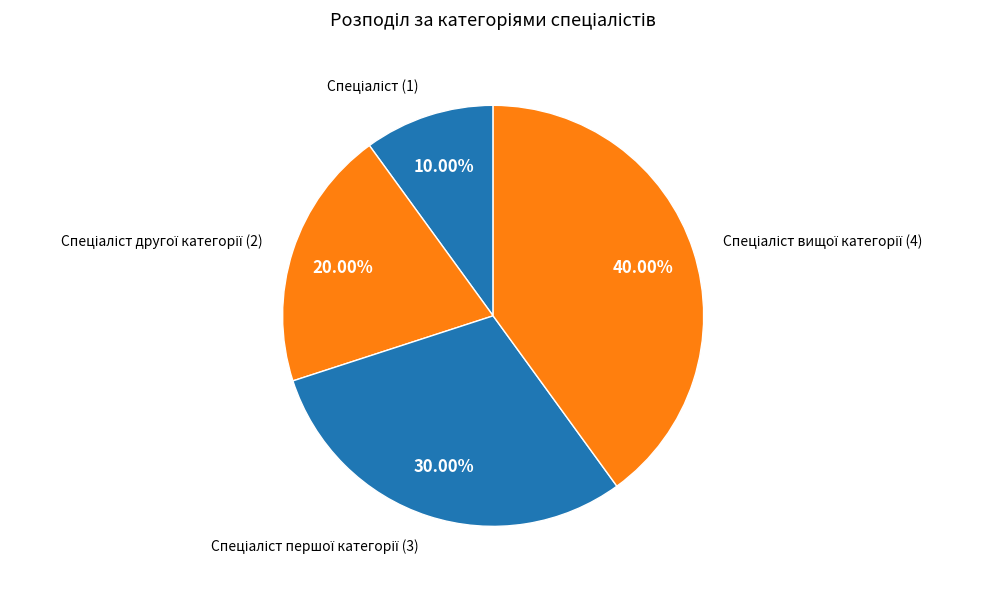

How many slices are in this pie chart?

4